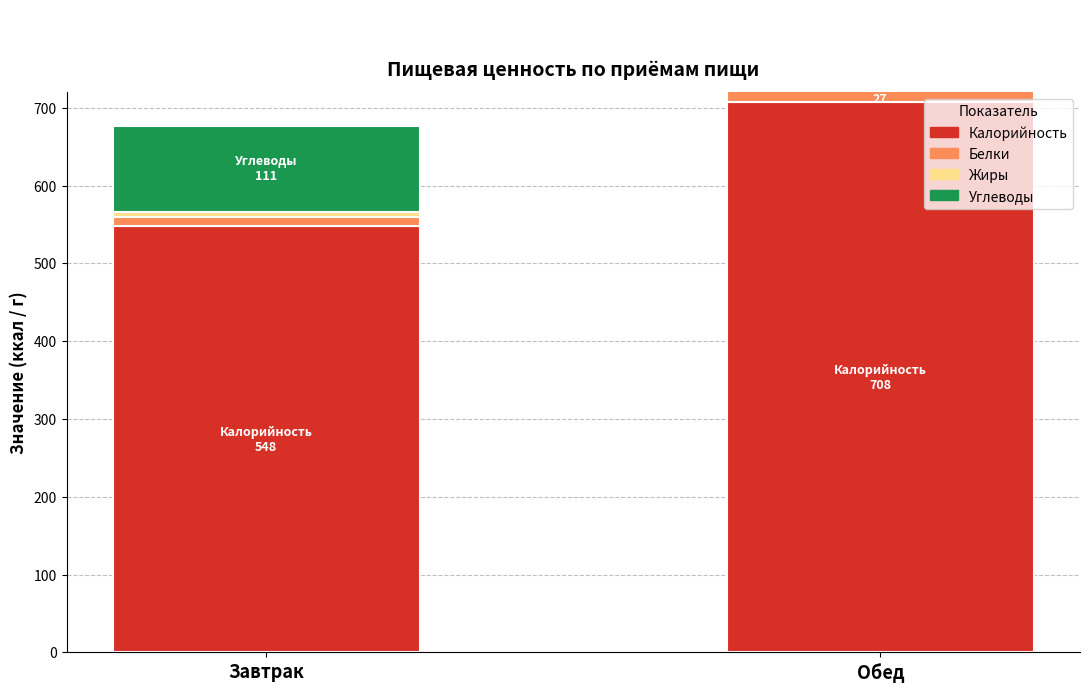

The Углеводы series shows 65 at Обед. True or false?

False